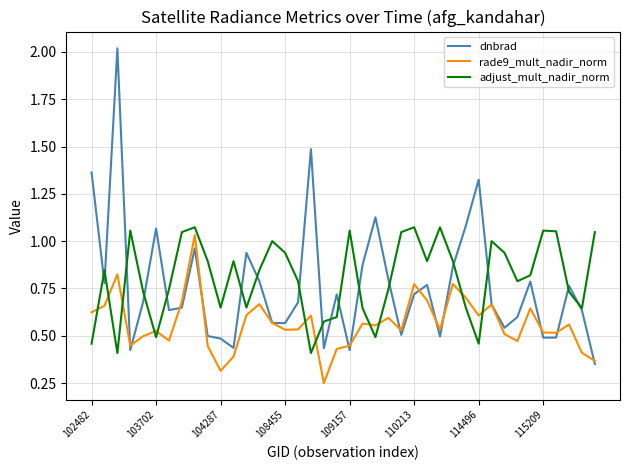

Which series has the largest range (max minus min)?

dnbrad